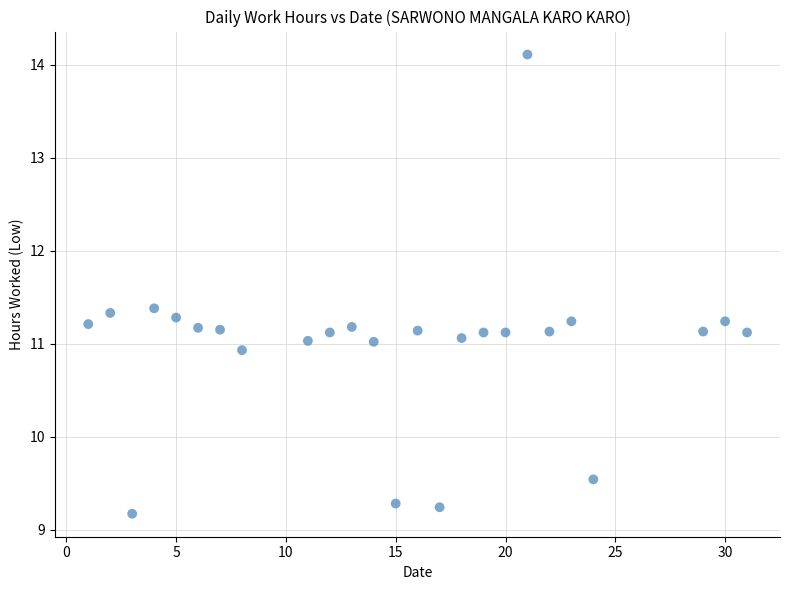

What is the range of X values (max minus min)?

30.0